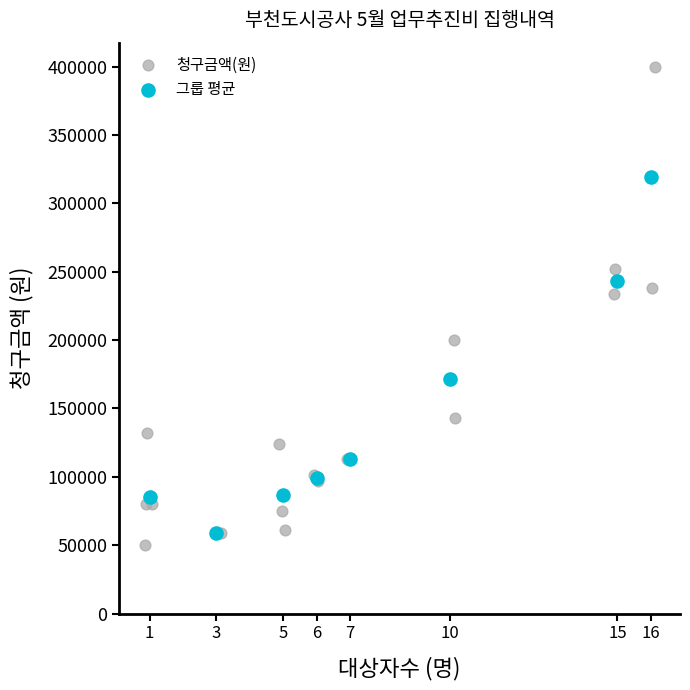

Which series has the widest spread of Y values?

청구금액(원)